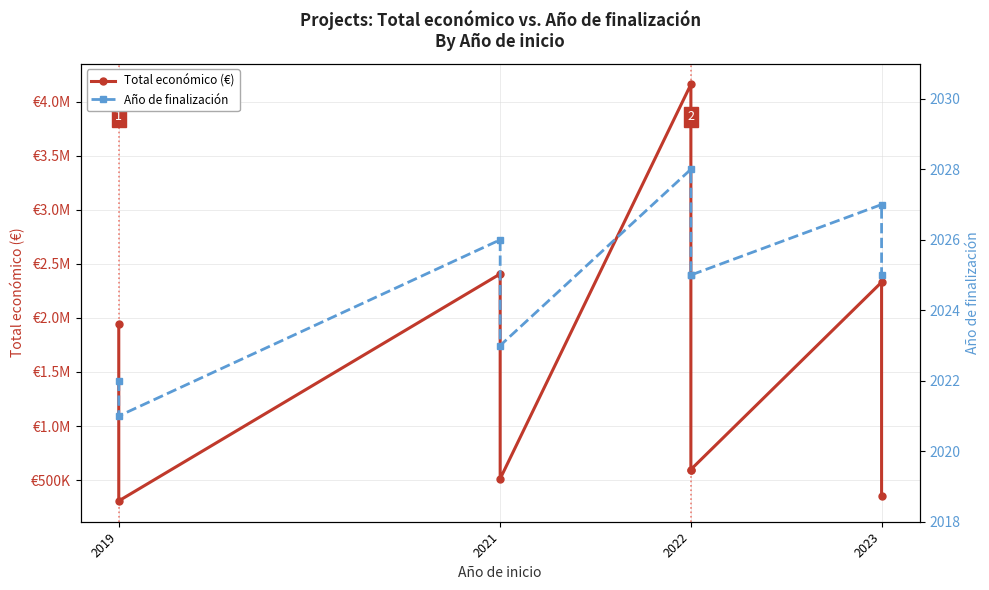

What is the value of the Año de finalización point at the 9th from the left?

2027